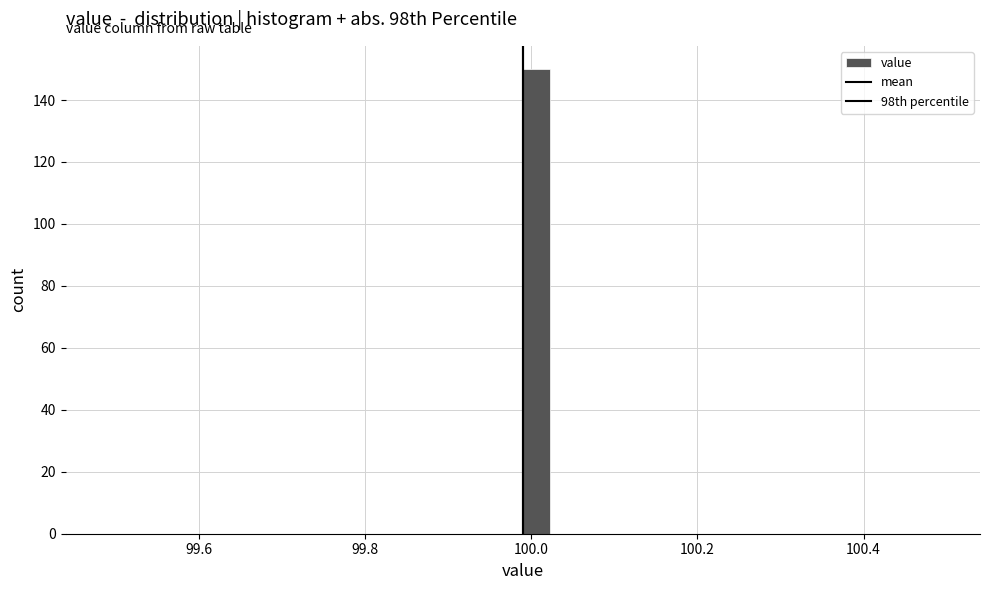

Around what value on the x-axis is the tallest bar? Give the approximate position of its centre, as read against the axis.

100.00